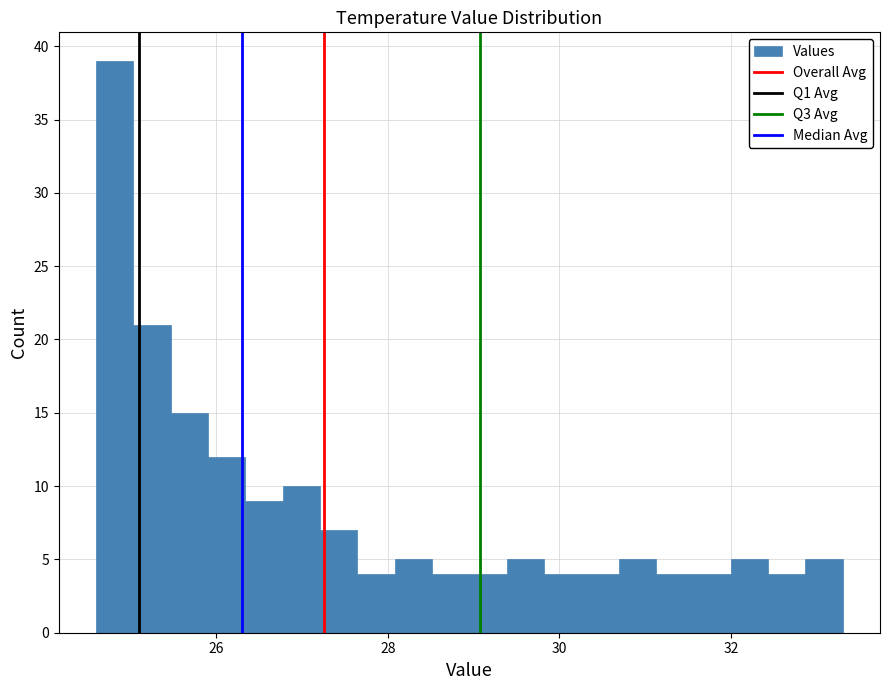

Read against the x-axis, roughly where is the centre of the tallest bar?

24.8